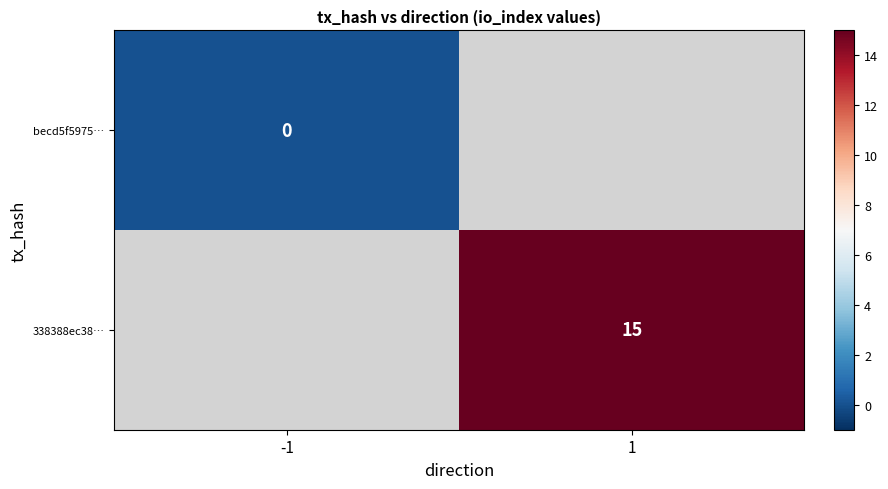

The 338388ec38… series shows 4 at 1. True or false?

False